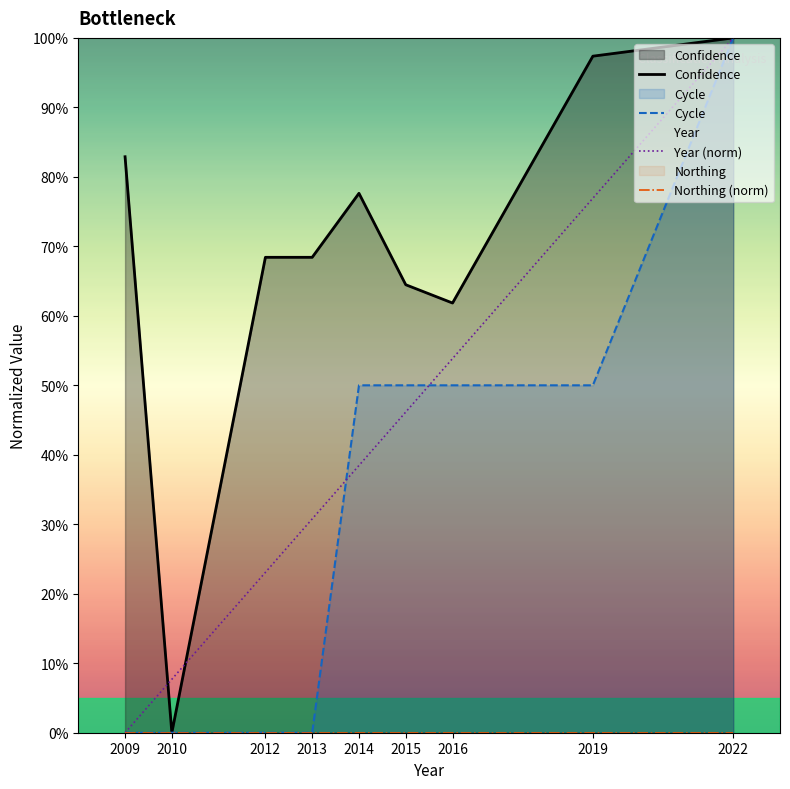

What is the maximum value shown in the chart?

100.0